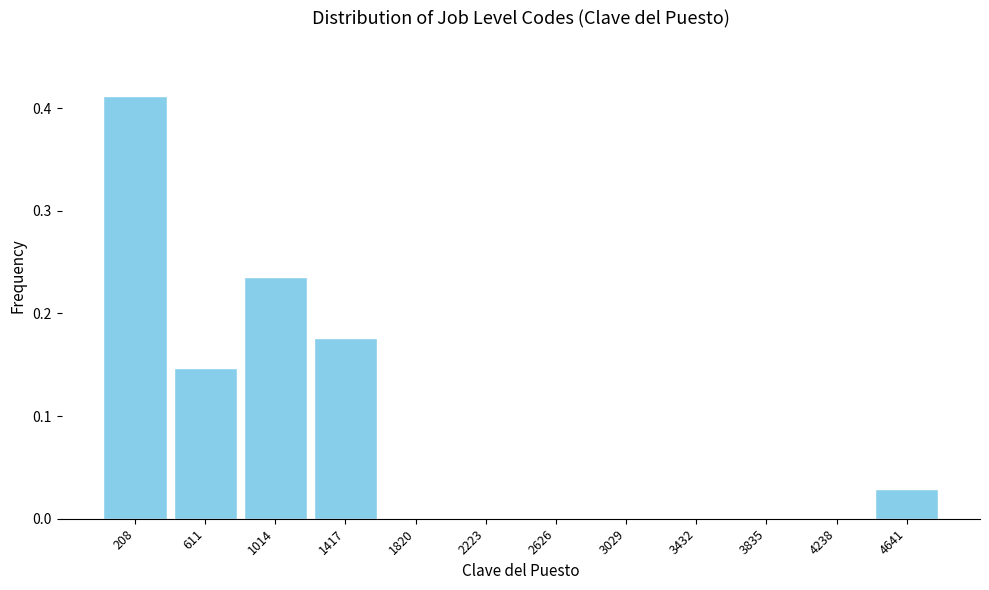

What is the height of the bar covering 800 to 1200 on the x-axis? Neither the bar edges nor the heights are printed on the chart, so give them approximately, as read against the axes.

0.24